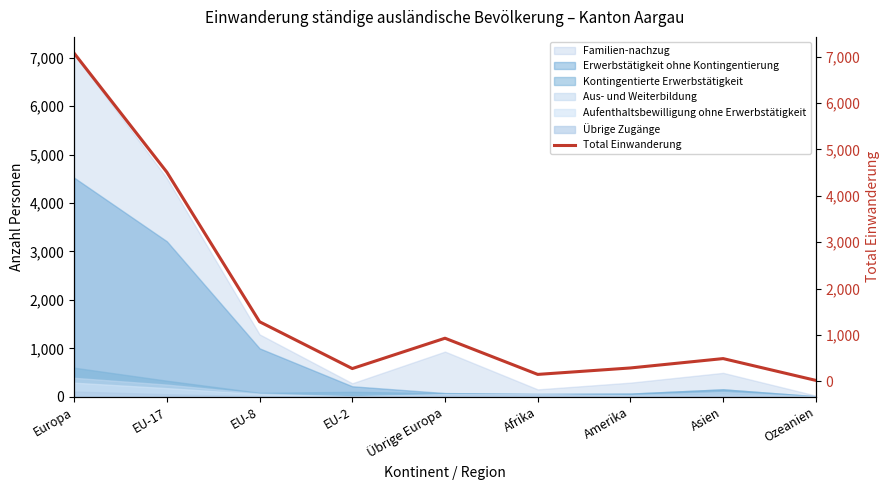

What position from the left is Amerika?

7